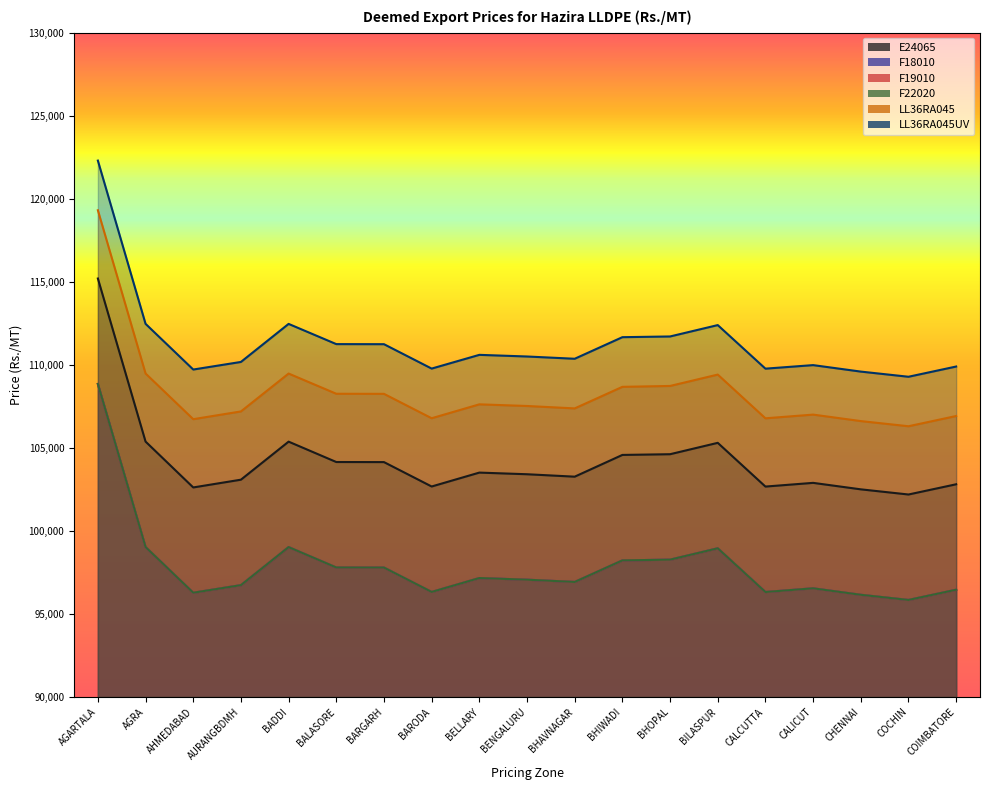

Which series has the largest range (max minus min)?

LL36RA045UV